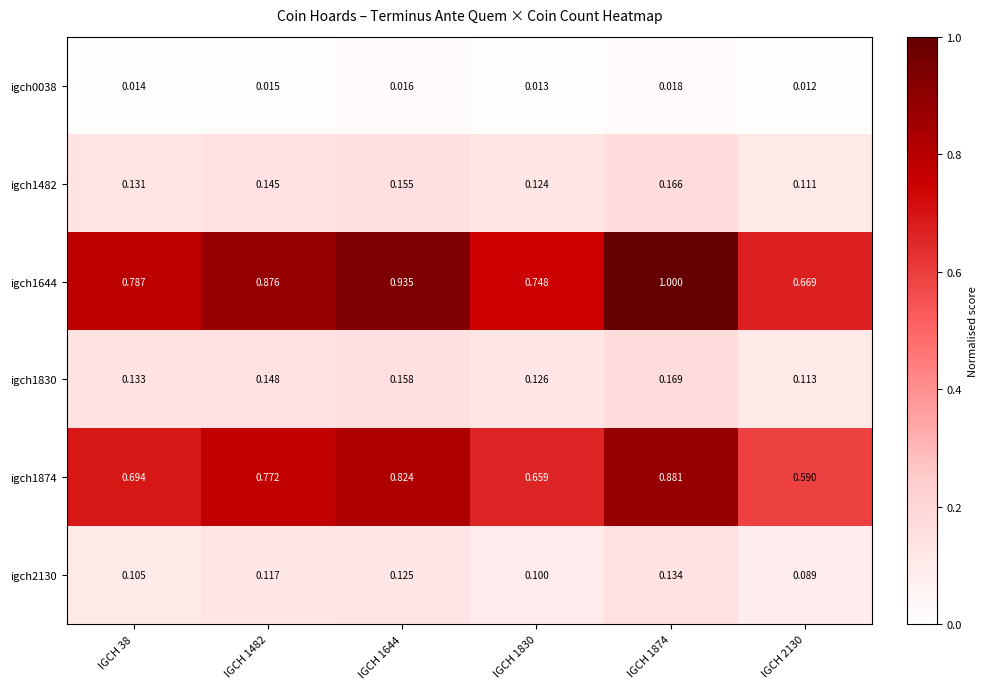

What is the total value across all series at IGCH 38?

1.9